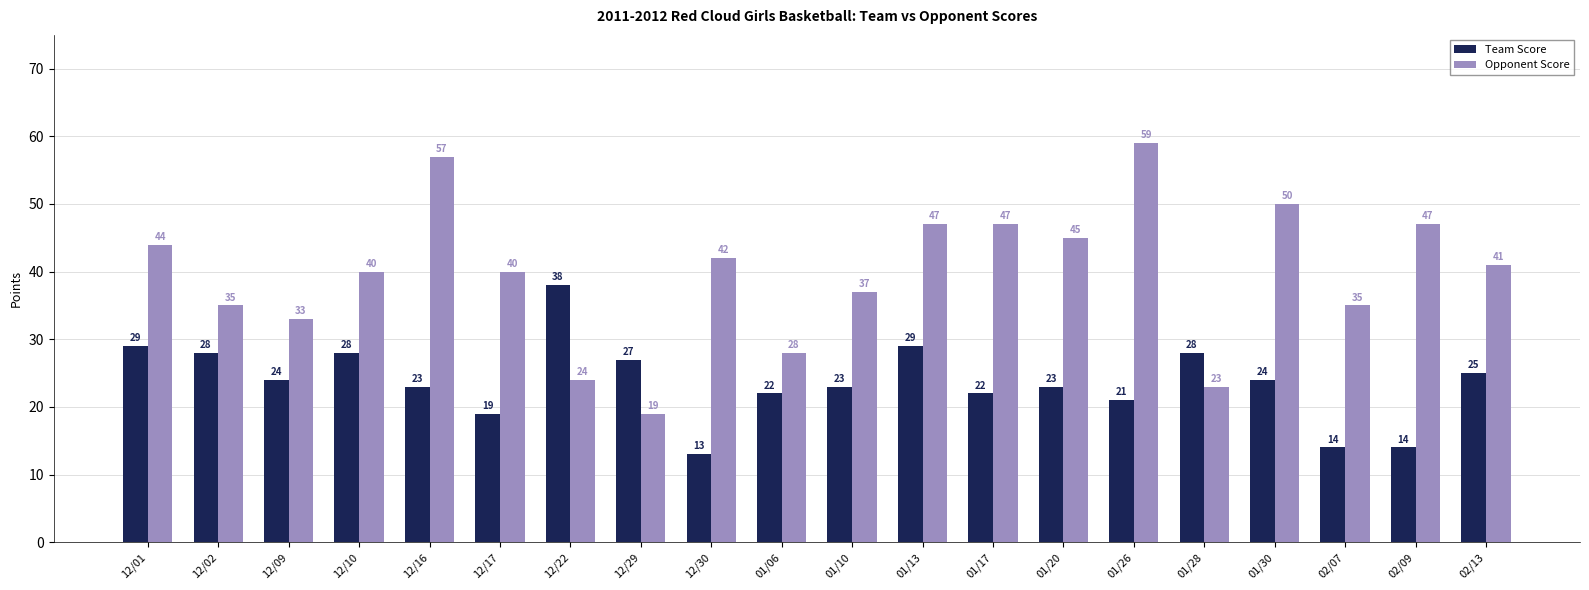

List the series in order of their peak value, highest first.

Opponent Score, Team Score